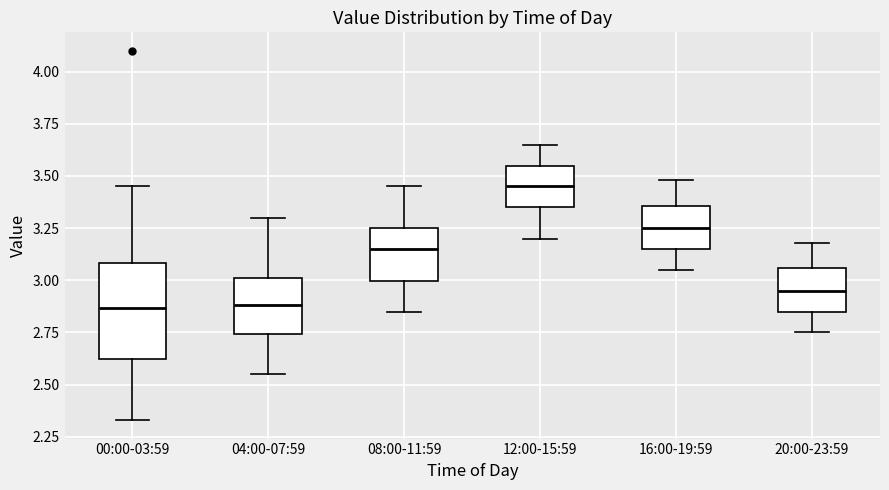

Where does the lower whisker of the box for 16:00-19:59 end on the y-axis? The values are not printed on the chart, so give them approximately, as read against the axis.

3.05